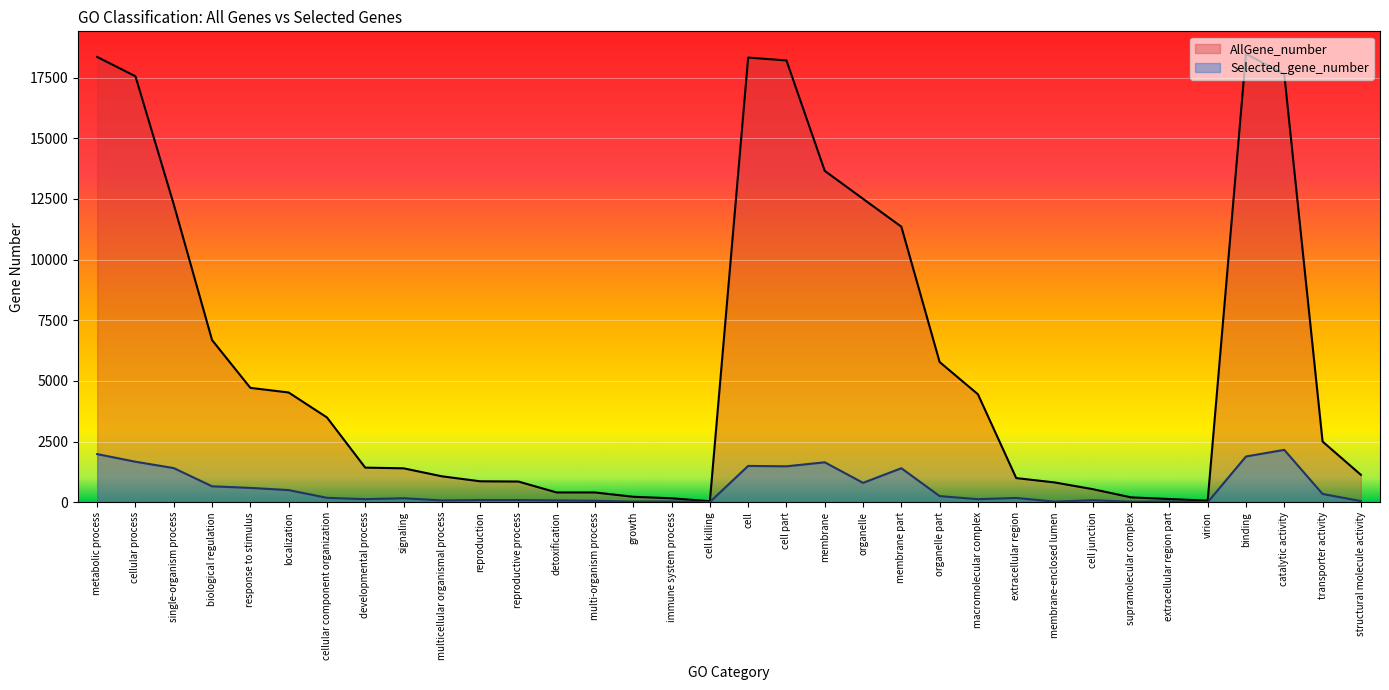

What is the value of the AllGene_number point at the 27th from the left?

538